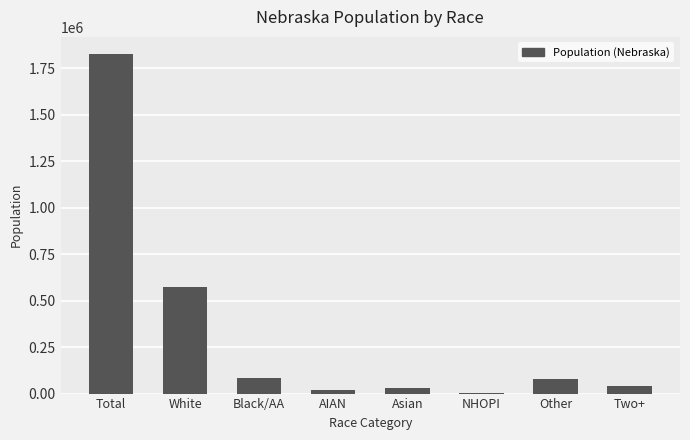

What is the maximum value shown in the chart?

1826341